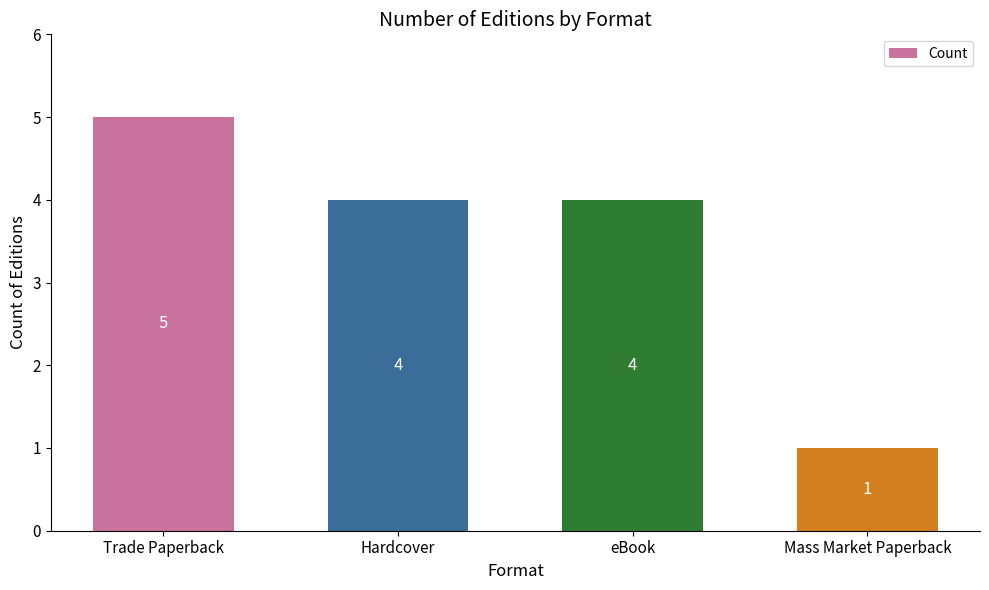

What is the minimum value shown in the chart?

1